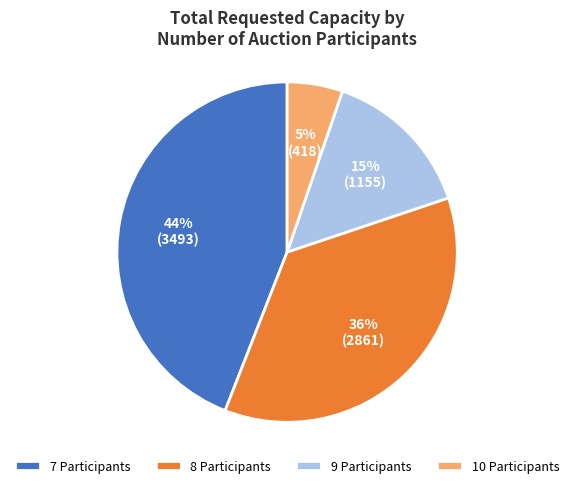

To the nearest percent, what is the difference between the largest and smallest slice percentages?

39%